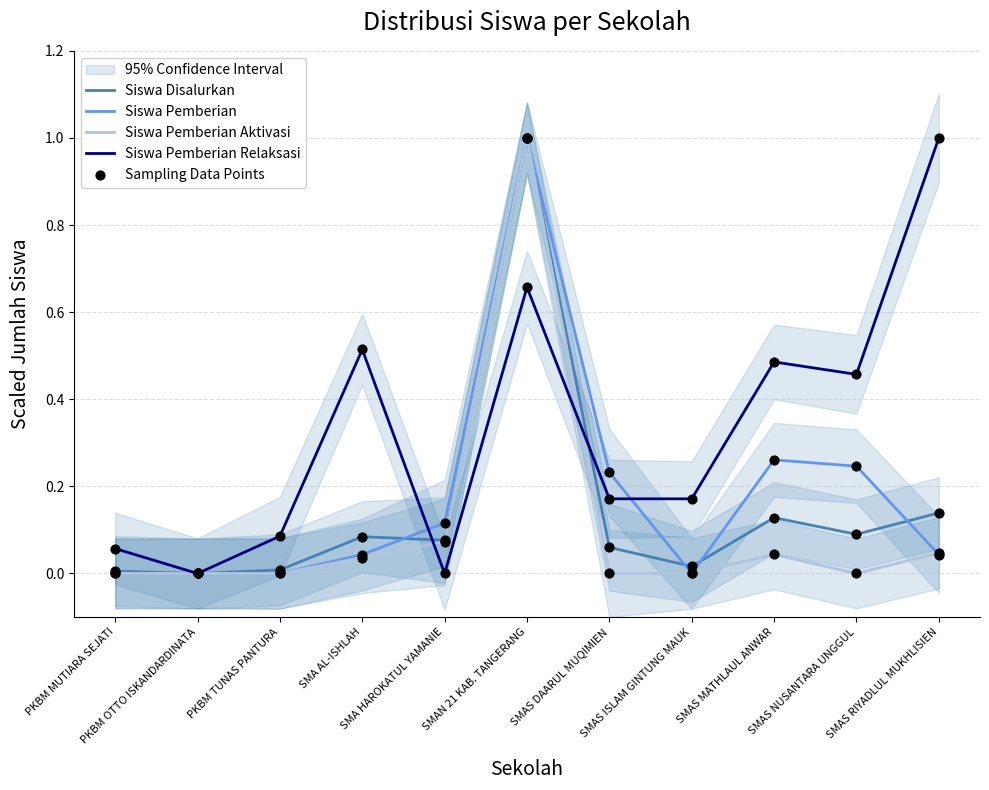

What are all the series names shown in the legend?

Siswa Disalurkan, Siswa Pemberian, Siswa Pemberian Aktivasi, Siswa Pemberian Relaksasi